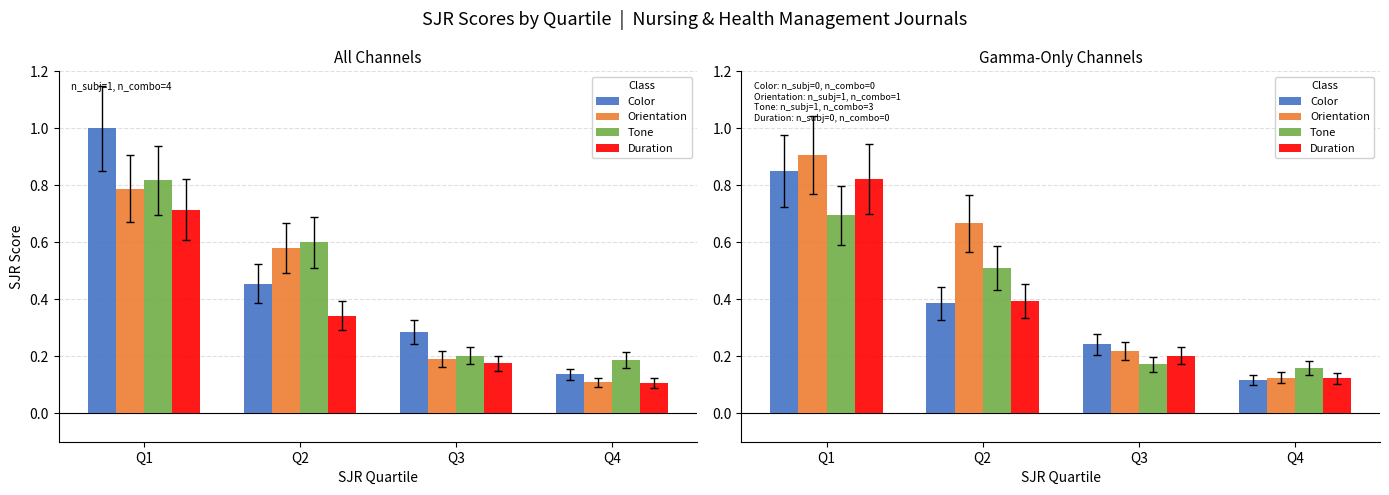

Which series has the widest spread of values?

Orientation